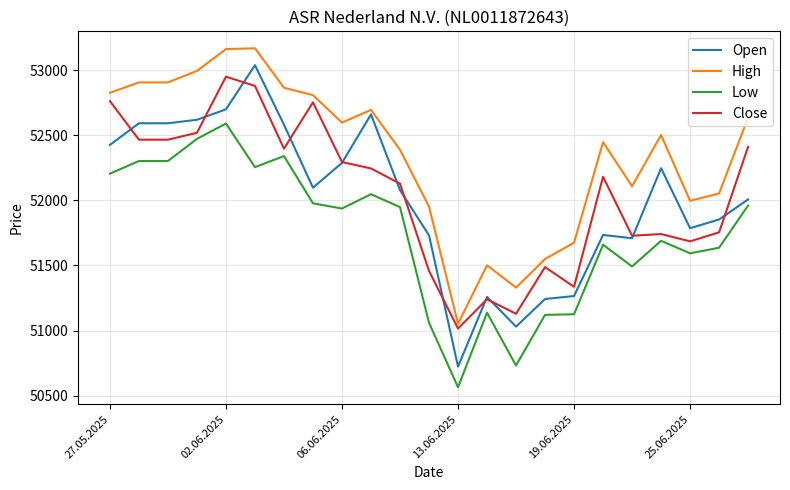

What is the smallest value displayed?

50564